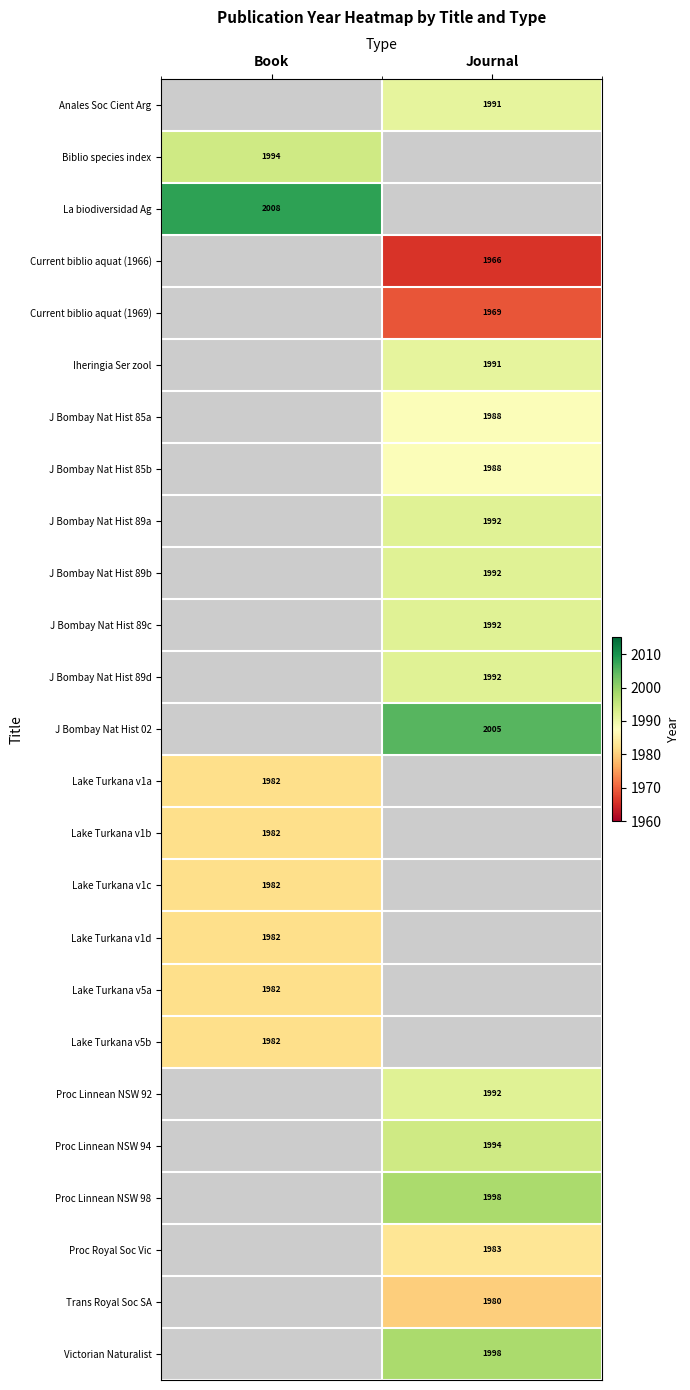

Is it true that Lake Turkana v1d equals 1982 at Book?

True